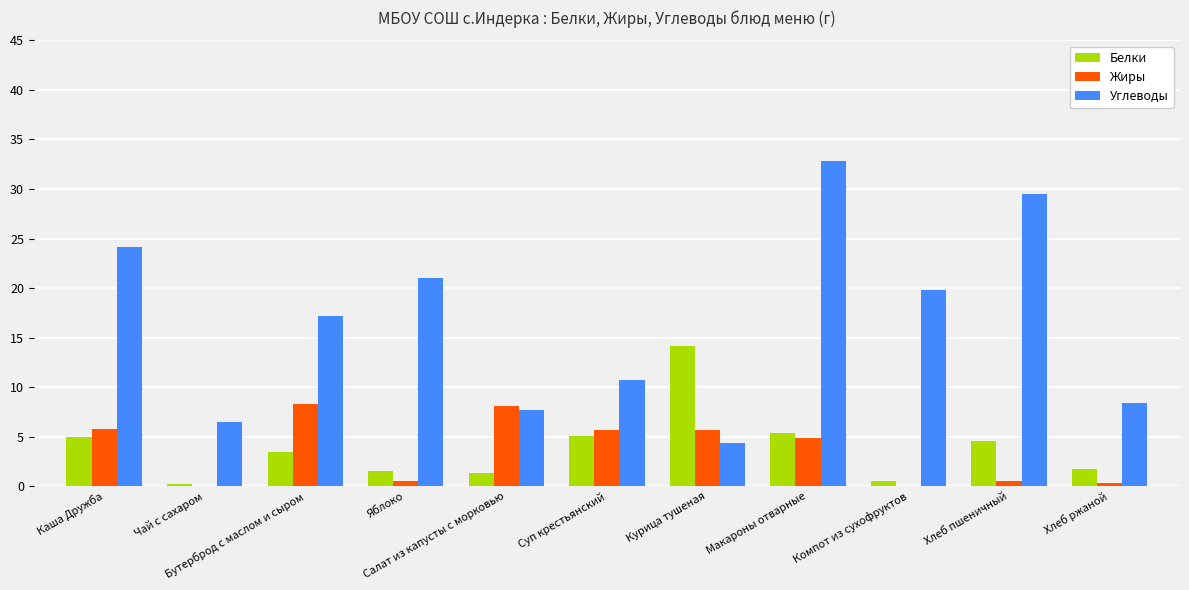

What is the sum of all Белки values?

42.9